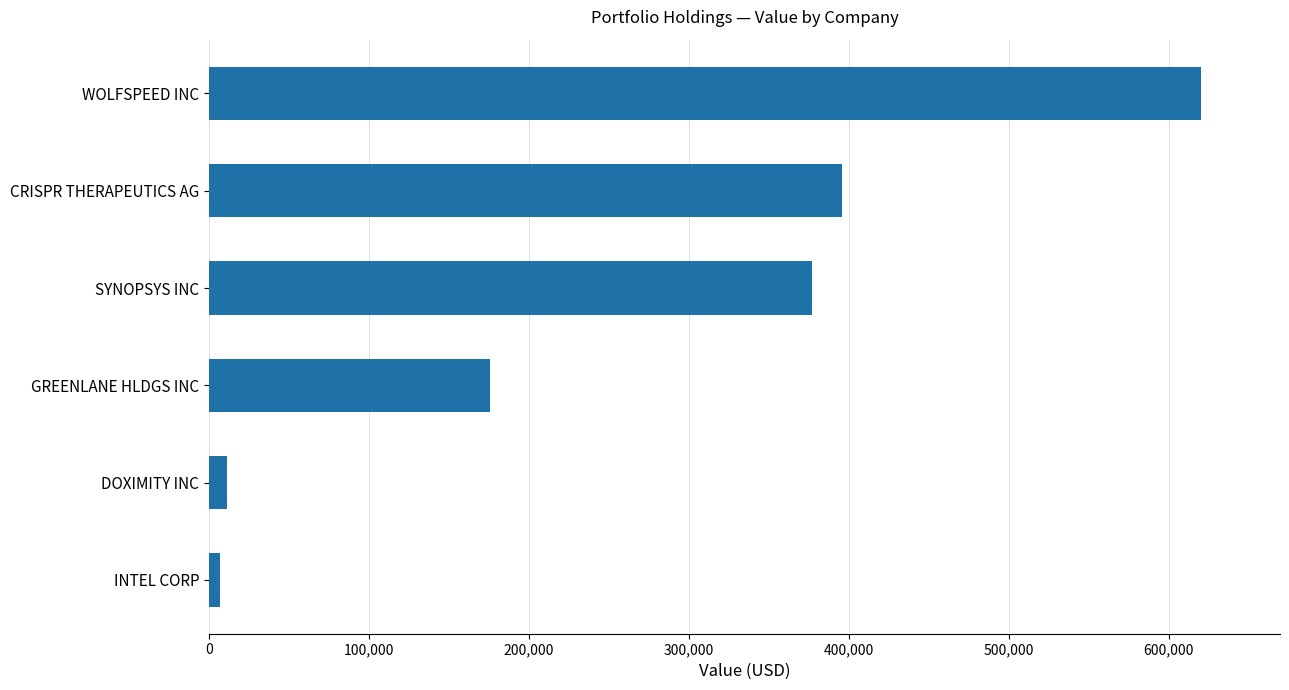

What is the value of the 3rd bar from the top?

377000